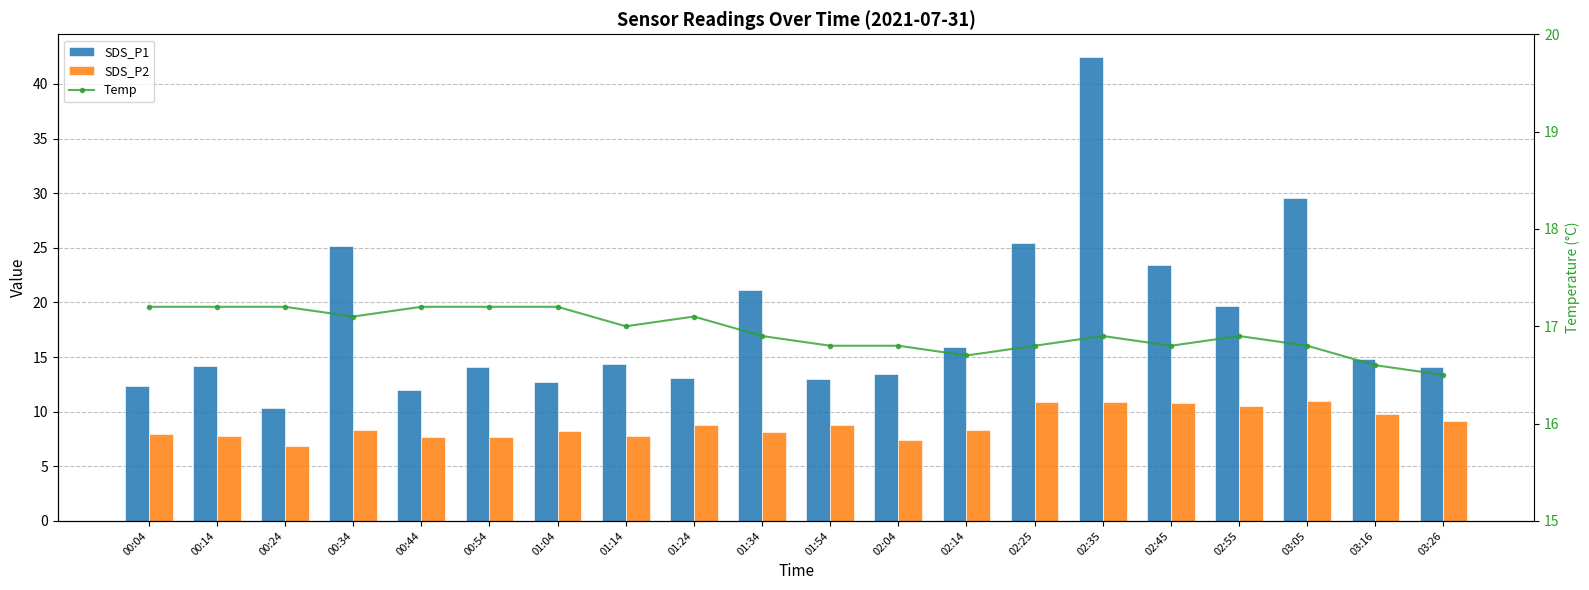

Rank the series at 02:04 from highest to lowest value.

Temp, SDS_P1, SDS_P2